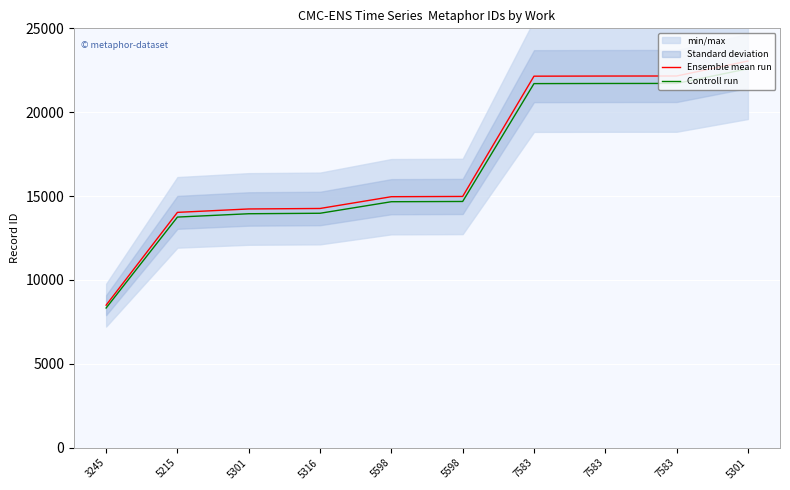

What is the difference between the maximum and minimum values in the Controll run series?

14261.0